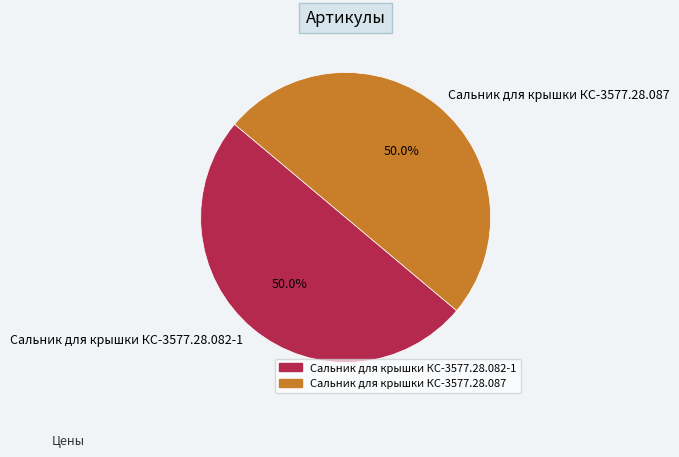

How many slices are in this pie chart?

2